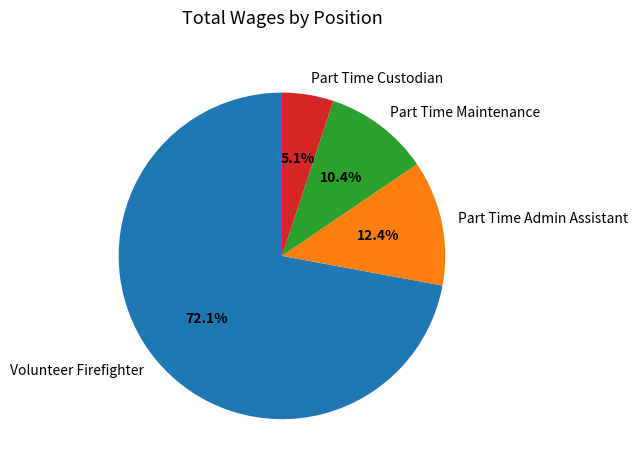

Between Part Time Custodian and Part Time Admin Assistant, which is larger?

Part Time Admin Assistant